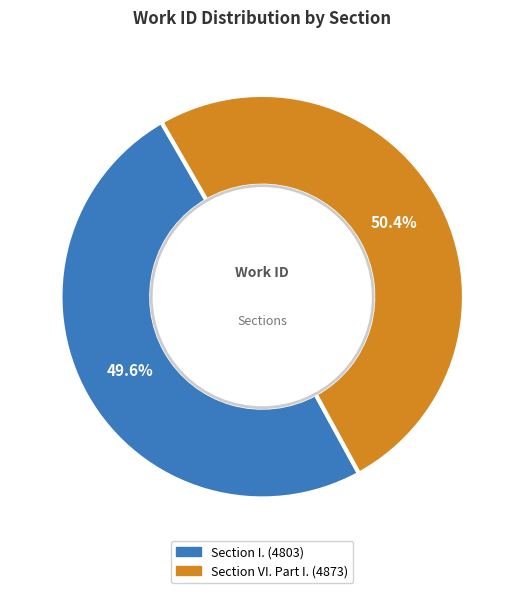

To the nearest percent, what is the average slice percentage?

50%